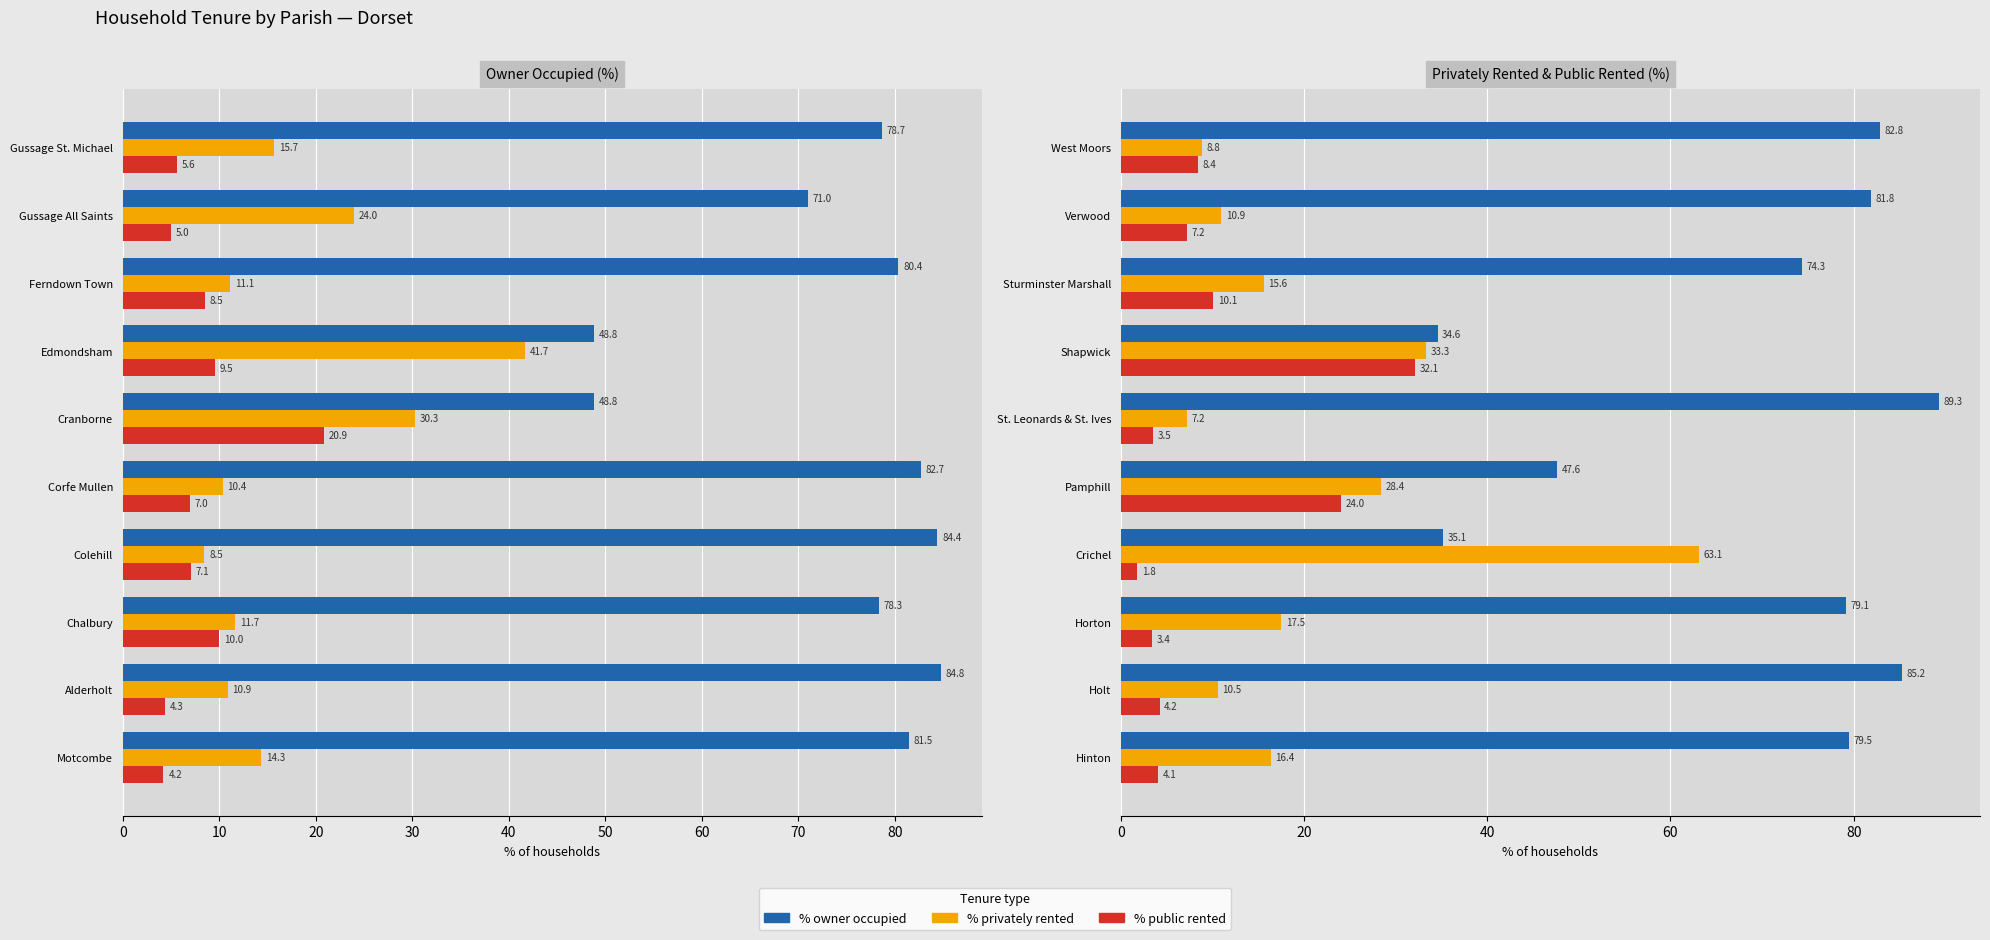

What are all the series names shown in the legend?

% owner occupied, % privately rented, % public rented